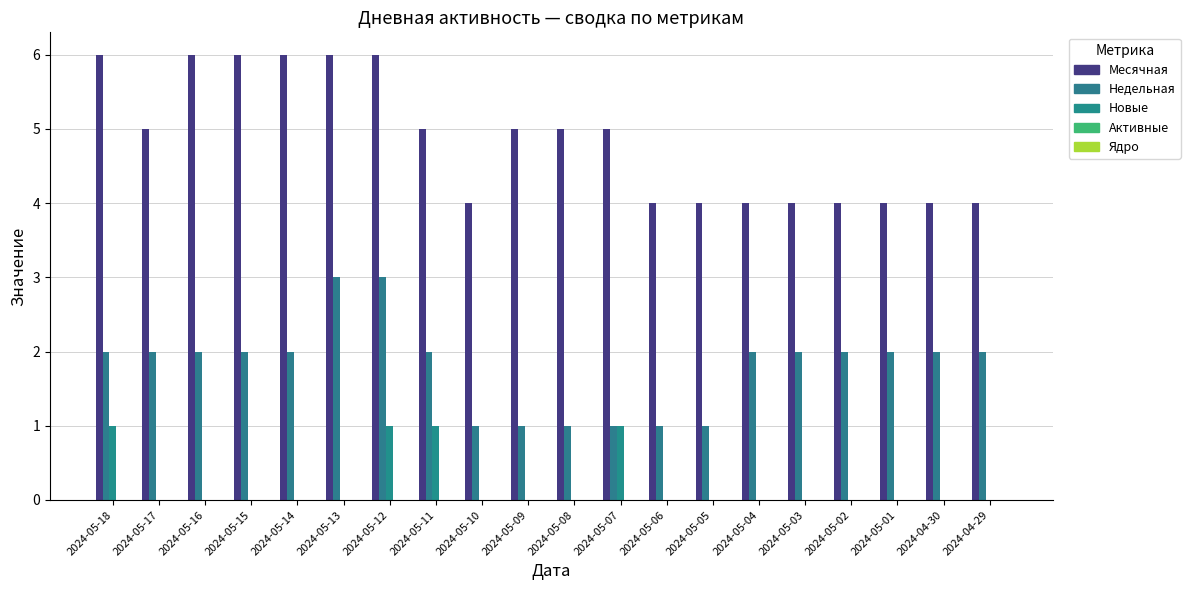

Reading right to left, transcribe all the data shown in this chart.

Месячная: 2024-04-29=4	2024-04-30=4	2024-05-01=4	2024-05-02=4	2024-05-03=4	2024-05-04=4	2024-05-05=4	2024-05-06=4	2024-05-07=5	2024-05-08=5	2024-05-09=5	2024-05-10=4	2024-05-11=5	2024-05-12=6	2024-05-13=6	2024-05-14=6	2024-05-15=6	2024-05-16=6	2024-05-17=5	2024-05-18=6
Недельная: 2024-04-29=2	2024-04-30=2	2024-05-01=2	2024-05-02=2	2024-05-03=2	2024-05-04=2	2024-05-05=1	2024-05-06=1	2024-05-07=1	2024-05-08=1	2024-05-09=1	2024-05-10=1	2024-05-11=2	2024-05-12=3	2024-05-13=3	2024-05-14=2	2024-05-15=2	2024-05-16=2	2024-05-17=2	2024-05-18=2
Новые: 2024-04-29=0	2024-04-30=0	2024-05-01=0	2024-05-02=0	2024-05-03=0	2024-05-04=0	2024-05-05=0	2024-05-06=0	2024-05-07=1	2024-05-08=0	2024-05-09=0	2024-05-10=0	2024-05-11=1	2024-05-12=1	2024-05-13=0	2024-05-14=0	2024-05-15=0	2024-05-16=0	2024-05-17=0	2024-05-18=1
Активные: 2024-04-29=0	2024-04-30=0	2024-05-01=0	2024-05-02=0	2024-05-03=0	2024-05-04=0	2024-05-05=0	2024-05-06=0	2024-05-07=0	2024-05-08=0	2024-05-09=0	2024-05-10=0	2024-05-11=0	2024-05-12=0	2024-05-13=0	2024-05-14=0	2024-05-15=0	2024-05-16=0	2024-05-17=0	2024-05-18=0
Ядро: 2024-04-29=0	2024-04-30=0	2024-05-01=0	2024-05-02=0	2024-05-03=0	2024-05-04=0	2024-05-05=0	2024-05-06=0	2024-05-07=0	2024-05-08=0	2024-05-09=0	2024-05-10=0	2024-05-11=0	2024-05-12=0	2024-05-13=0	2024-05-14=0	2024-05-15=0	2024-05-16=0	2024-05-17=0	2024-05-18=0